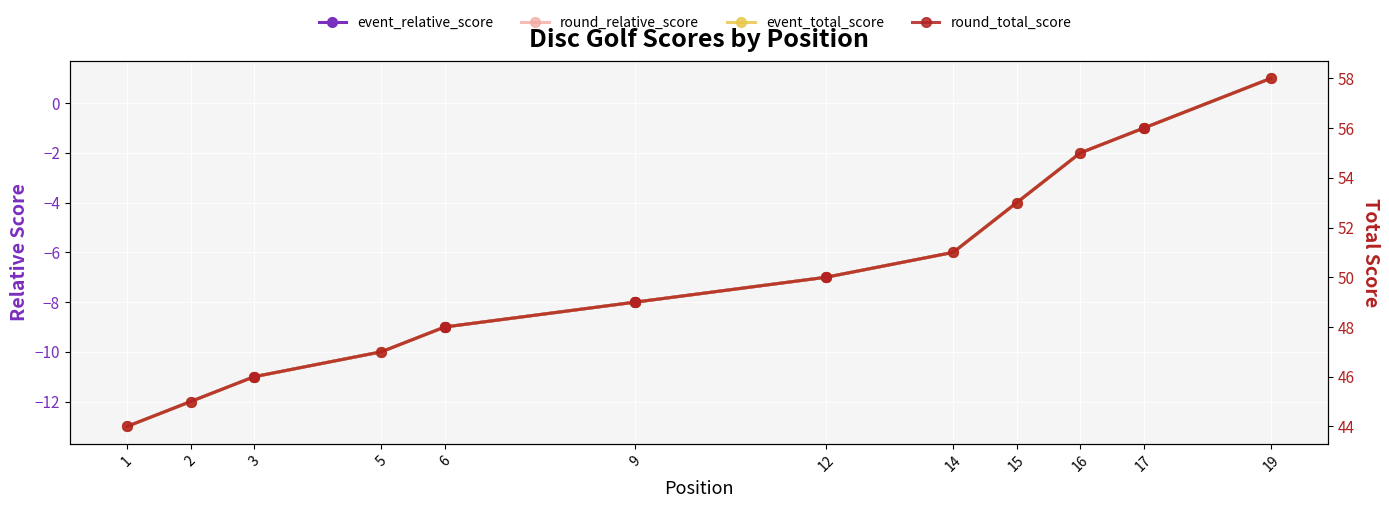

True or false: event_relative_score and event_total_score intersect in this chart.

False